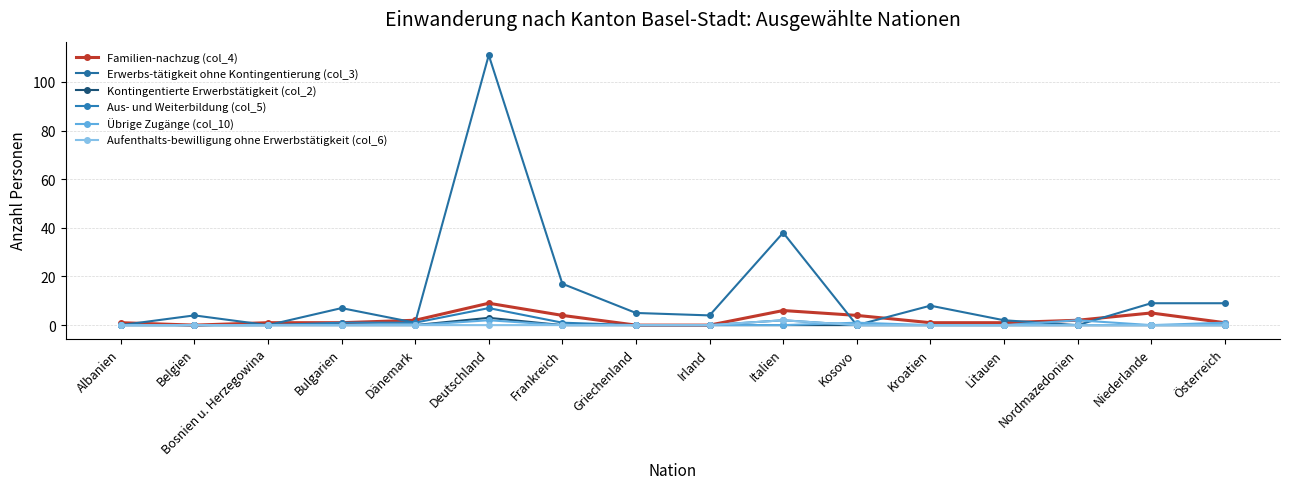

What is the value of the Erwerbs-tätigkeit ohne Kontingentierung (col_3) point at the 15th from the left?

9